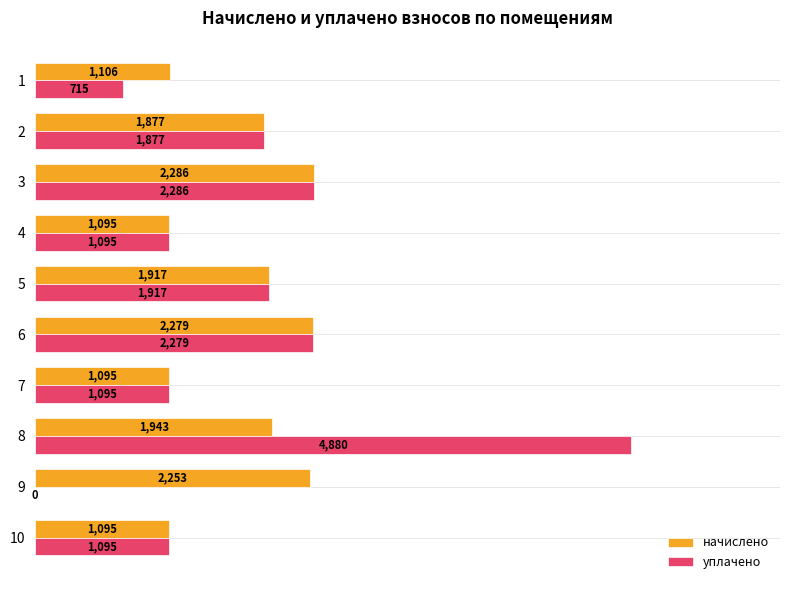

How many positive values does the уплачено series have?

9